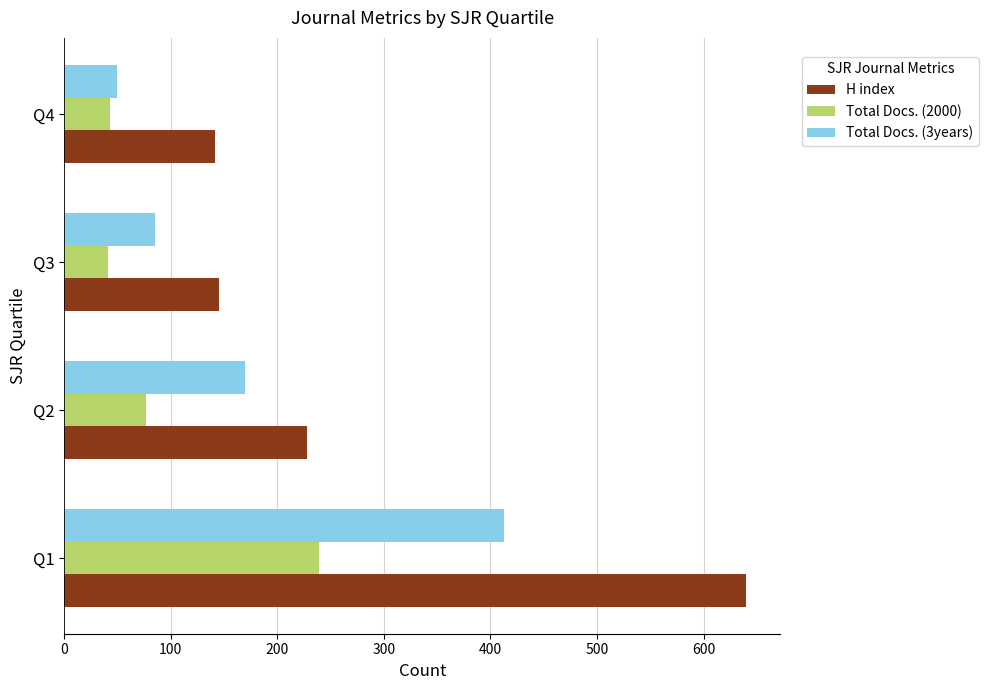

The value of Total Docs. (3years) at Q3 is 117. True or false?

False